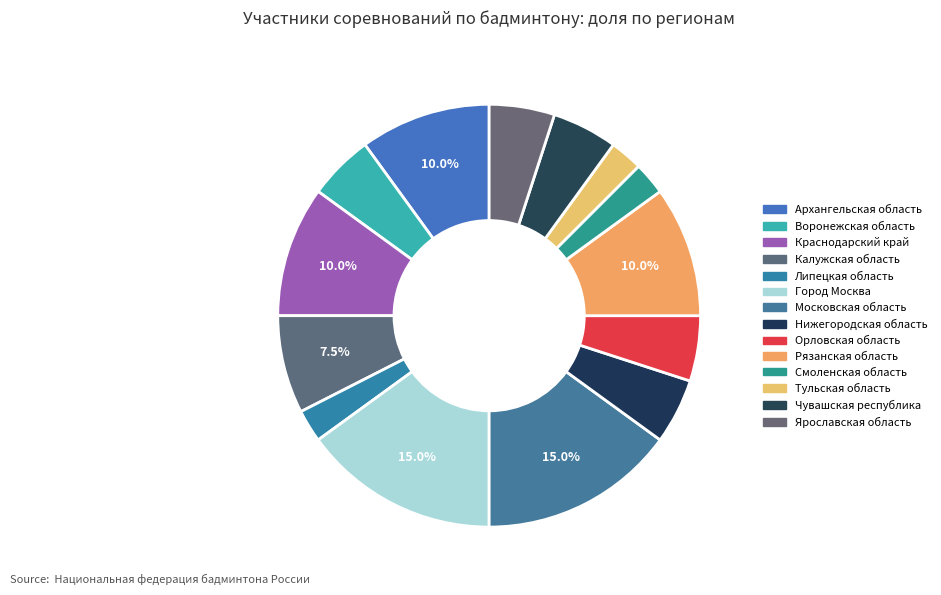

Is there a majority slice in this chart?

No